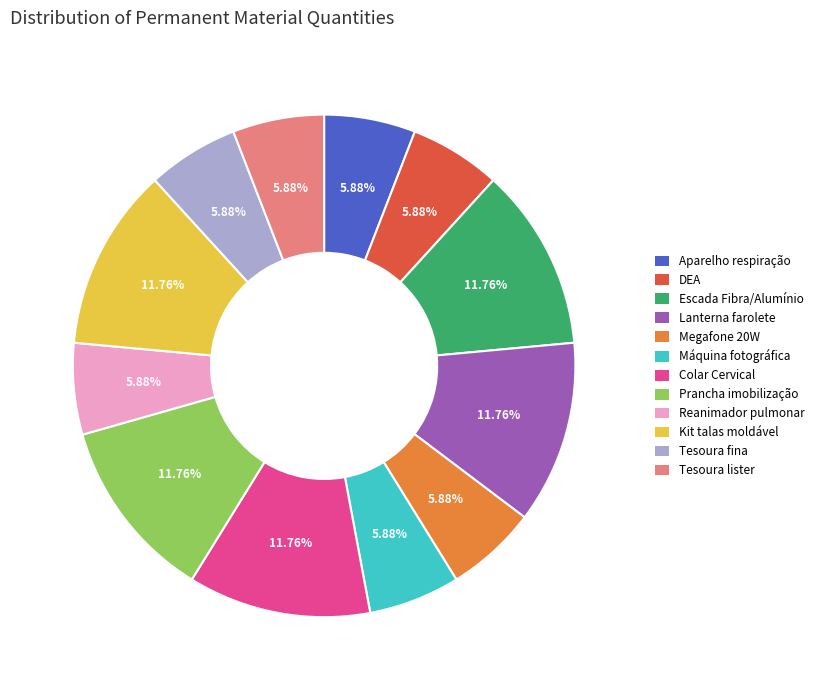

What is the ratio of the value at Tesoura lister to the value at Tesoura fina?

1.0